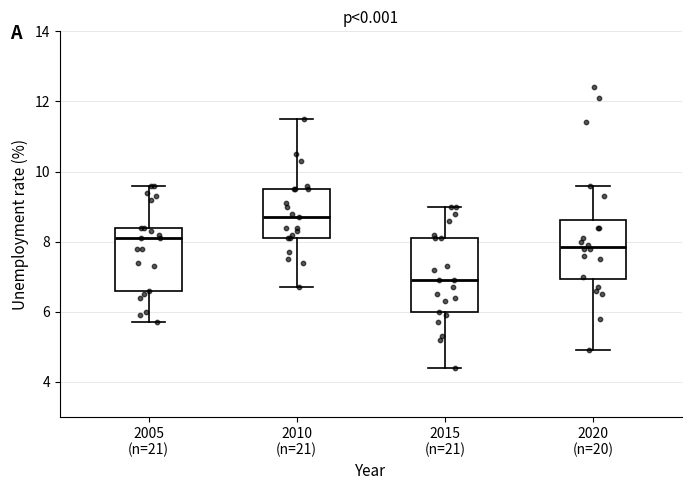

Reading left to right, transcribe this box plot: for each box, give where its median line is, the range the box spans, and where its two whiskers end, as read against the y-axis. The values are not printed on the chart, so give them approximately, as read against the axis.

2005 (n=21): median 8.2, box 6.6 to 8.4, whiskers 5.8 to 9.6
2010 (n=21): median 8.8, box 8.2 to 9.6, whiskers 6.8 to 11.6
2015 (n=21): median 7.0, box 6.0 to 8.2, whiskers 4.4 to 9.0
2020 (n=20): median 7.8, box 7.0 to 8.6, whiskers 5.0 to 9.6